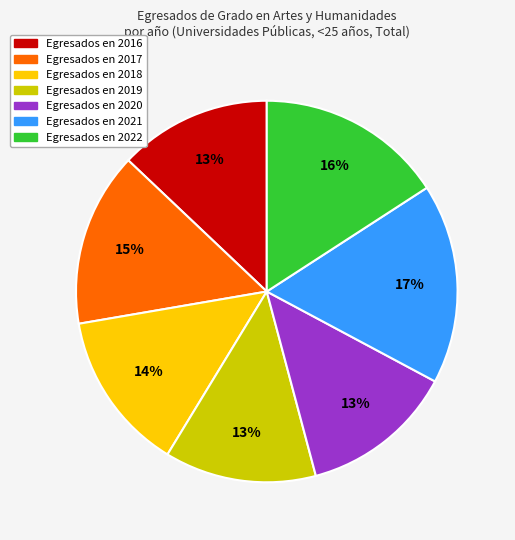

Is there any slice that represents more than half of the pie?

No